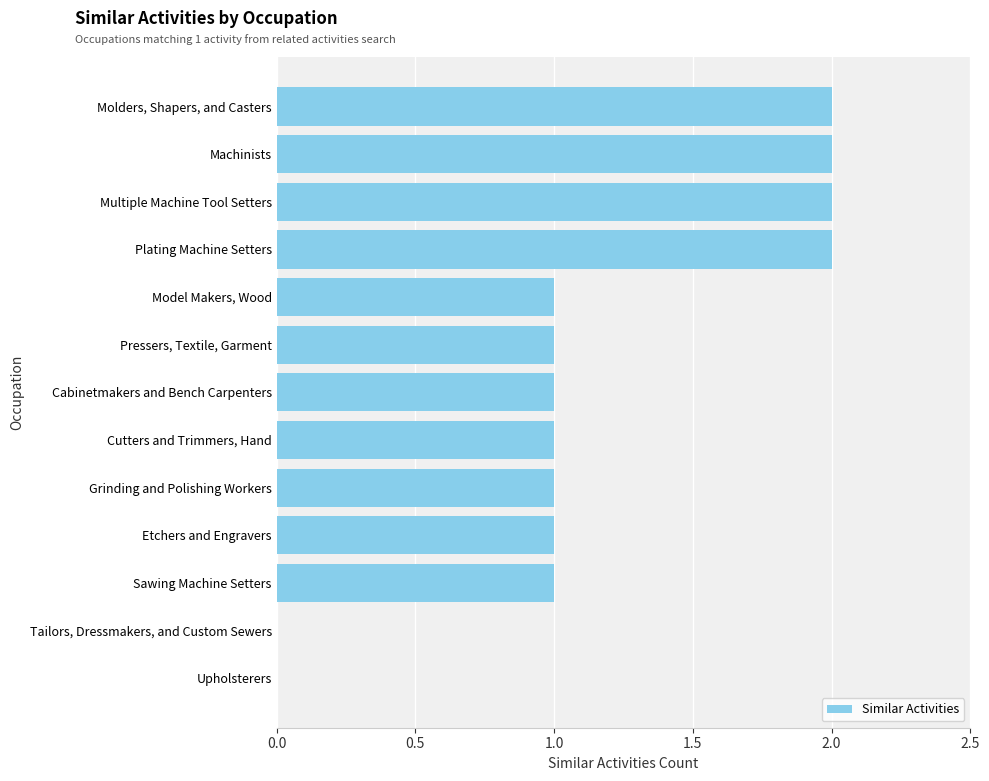

True or false: the data shows 0 at Tailors, Dressmakers, and Custom Sewers.

True